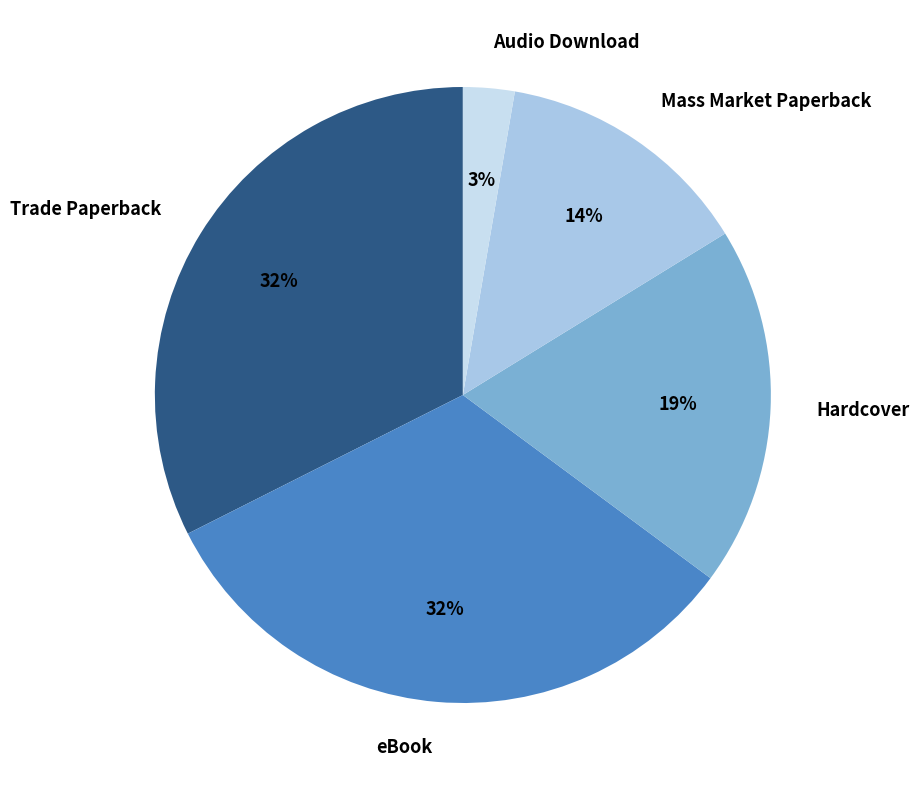

What is the ratio of the value at Trade Paperback to the value at Hardcover?

1.7